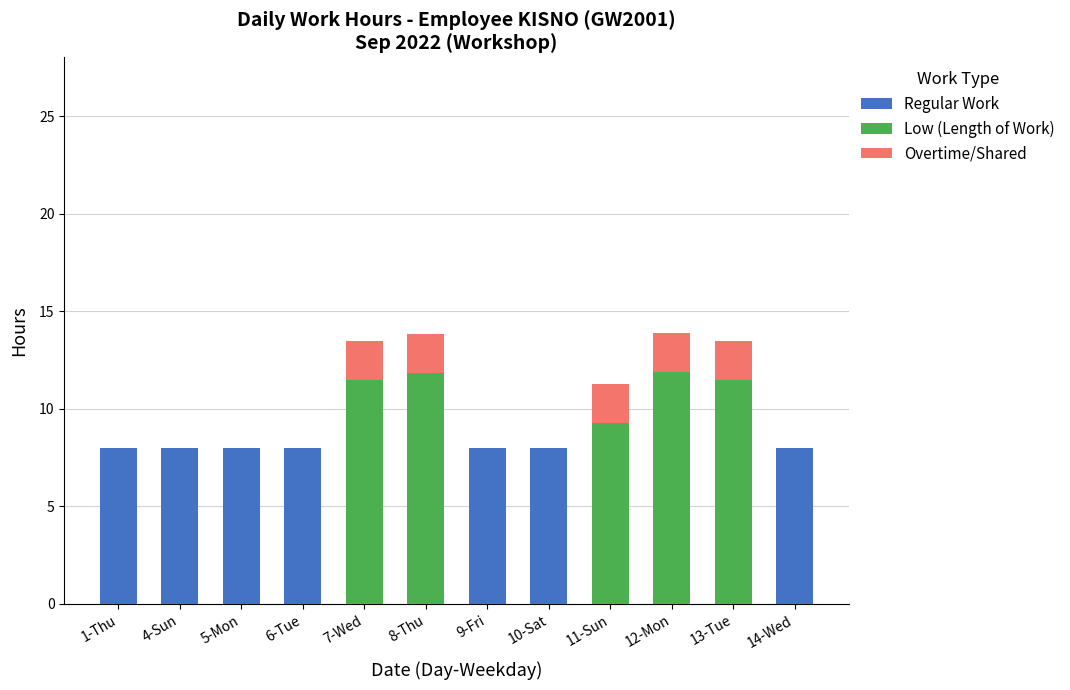

The value of Regular Work at 12-Mon is 4.9. True or false?

False